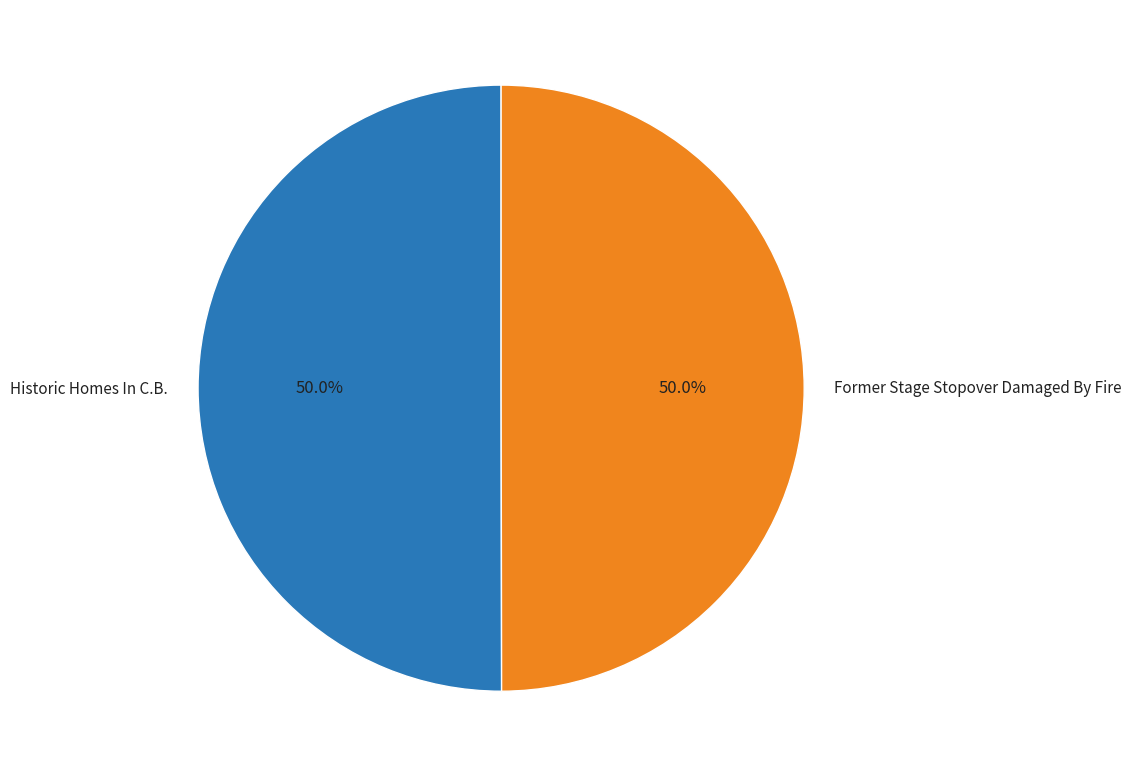

Approximately how many times larger is the value at Historic Homes In C.B. compared to Former Stage Stopover Damaged By Fire?

1.0